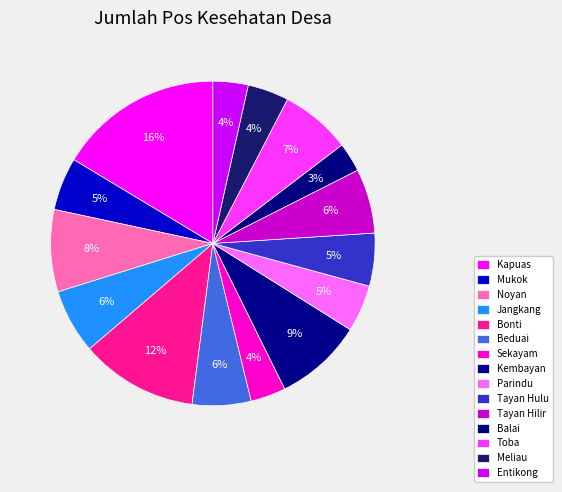

Does Bonti account for over 50% of the chart?

No